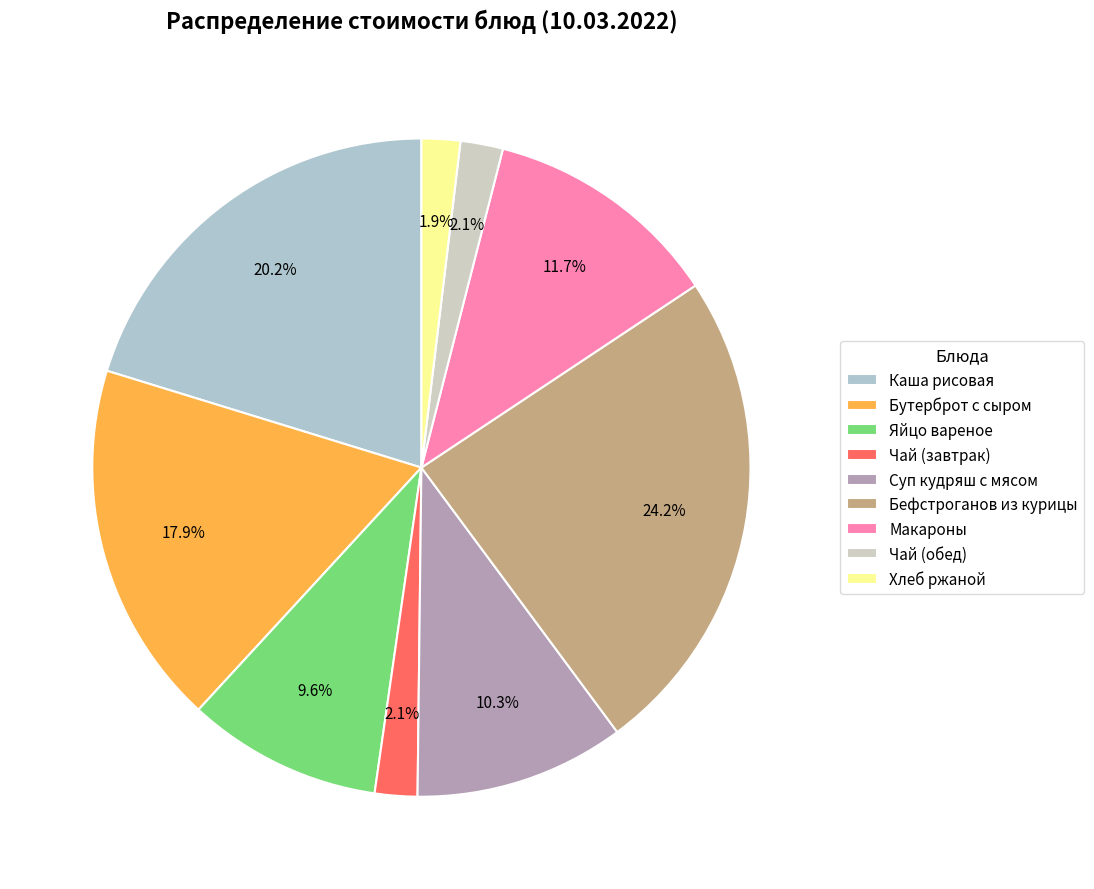

What percentage is the Бутерброт с сыром slice, to the nearest percent?

18%